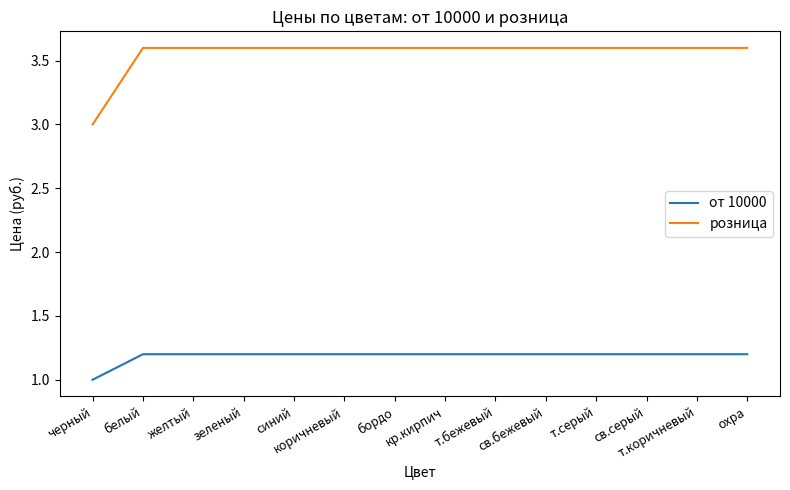

List the series in order of their peak value, lowest first.

от 10000, розница